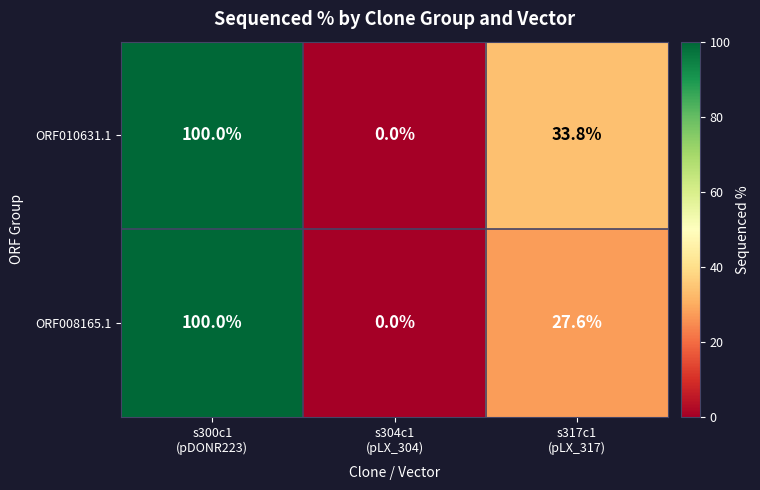

What is the maximum value for ORF010631.1?

100.0